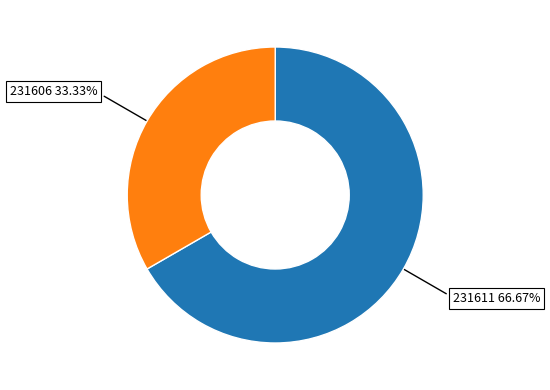

What is the ratio of the value at 231606 to the value at 231611?

0.5